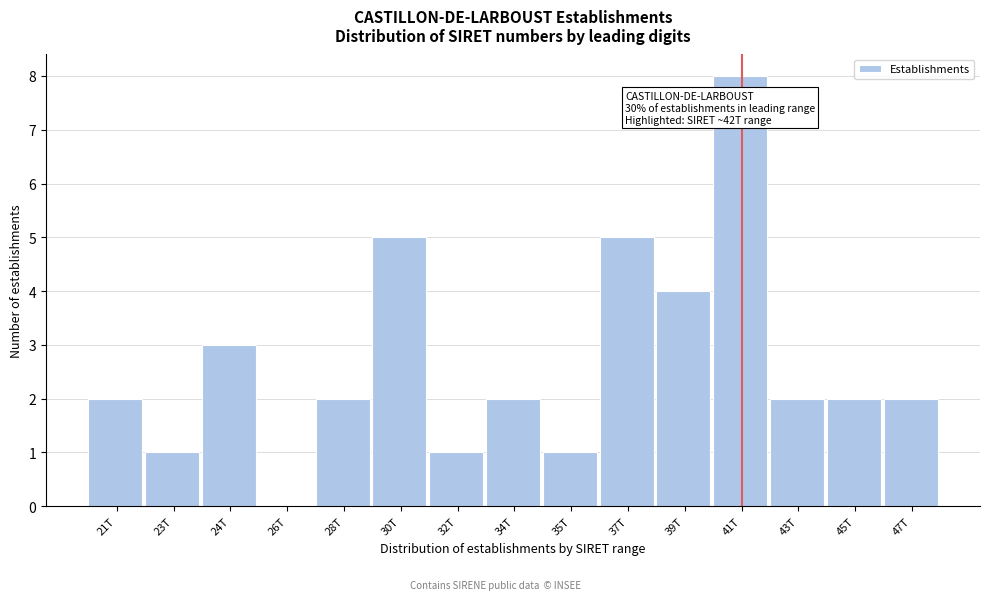

Reading right to left, list all the values displayed in this chart.

47T=2	45T=2	43T=2	41T=8	39T=4	37T=5	35T=1	34T=2	32T=1	30T=5	28T=2	26T=0	24T=3	23T=1	21T=2